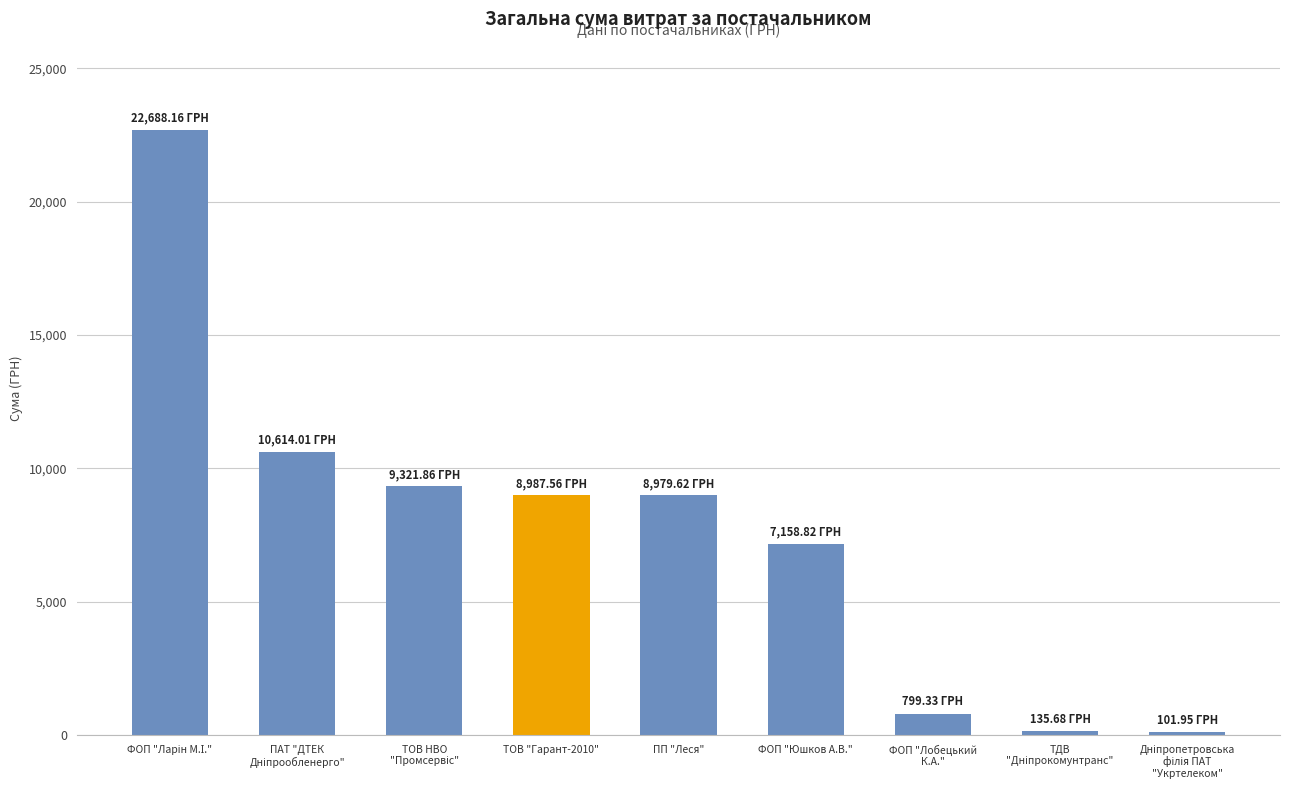

What is the sum of all values?

68787.0